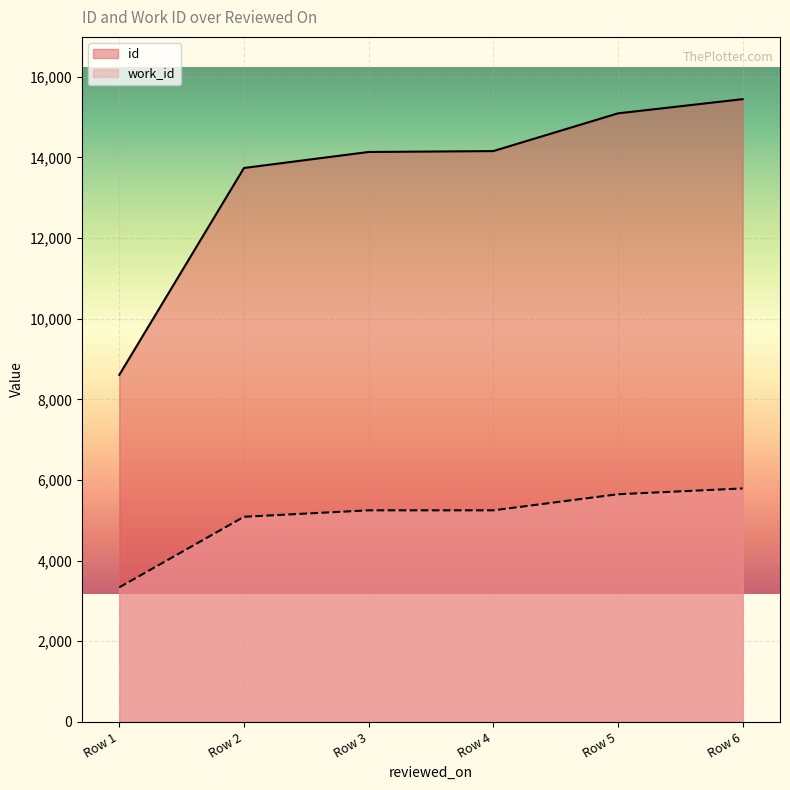

Which series has the widest spread of values?

id